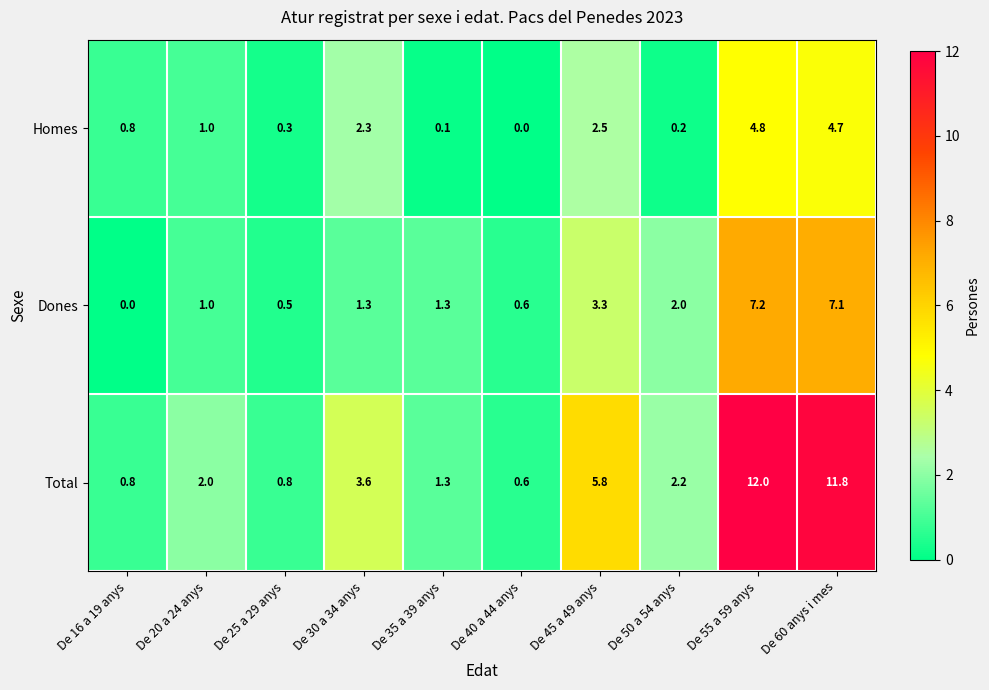

Reading left to right, list all the values displayed in this chart.

Homes: 0.8	1.0	0.3	2.3	0.1	0.0	2.5	0.2	4.8	4.7
Dones: 0.0	1.0	0.5	1.3	1.3	0.6	3.3	2.0	7.2	7.1
Total: 0.8	2.0	0.8	3.6	1.3	0.6	5.8	2.2	12.0	11.8